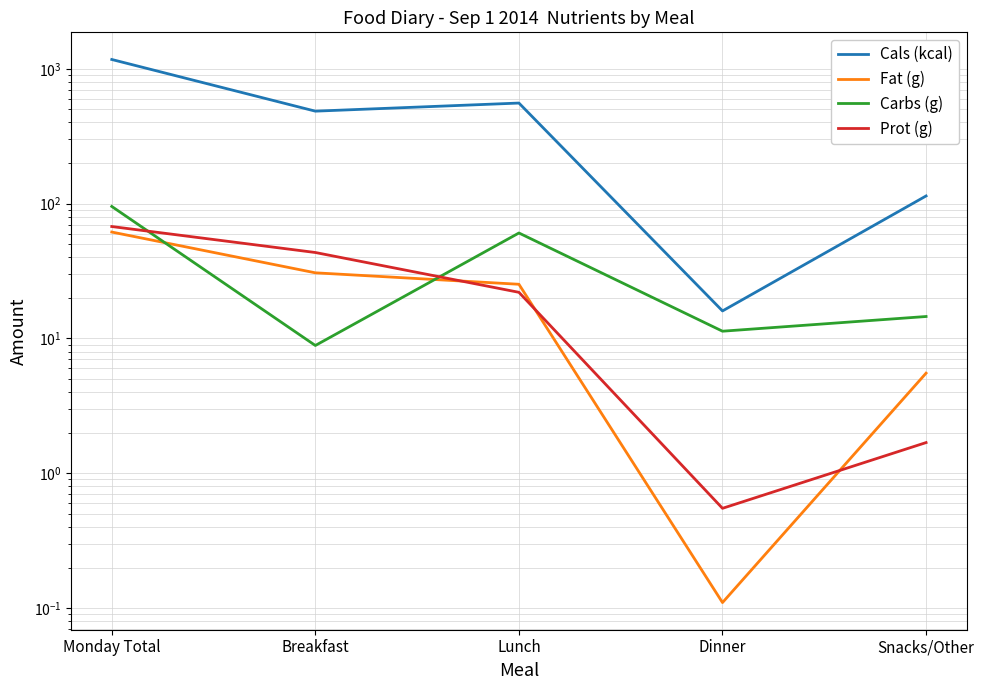

How many lines are shown in the chart?

4